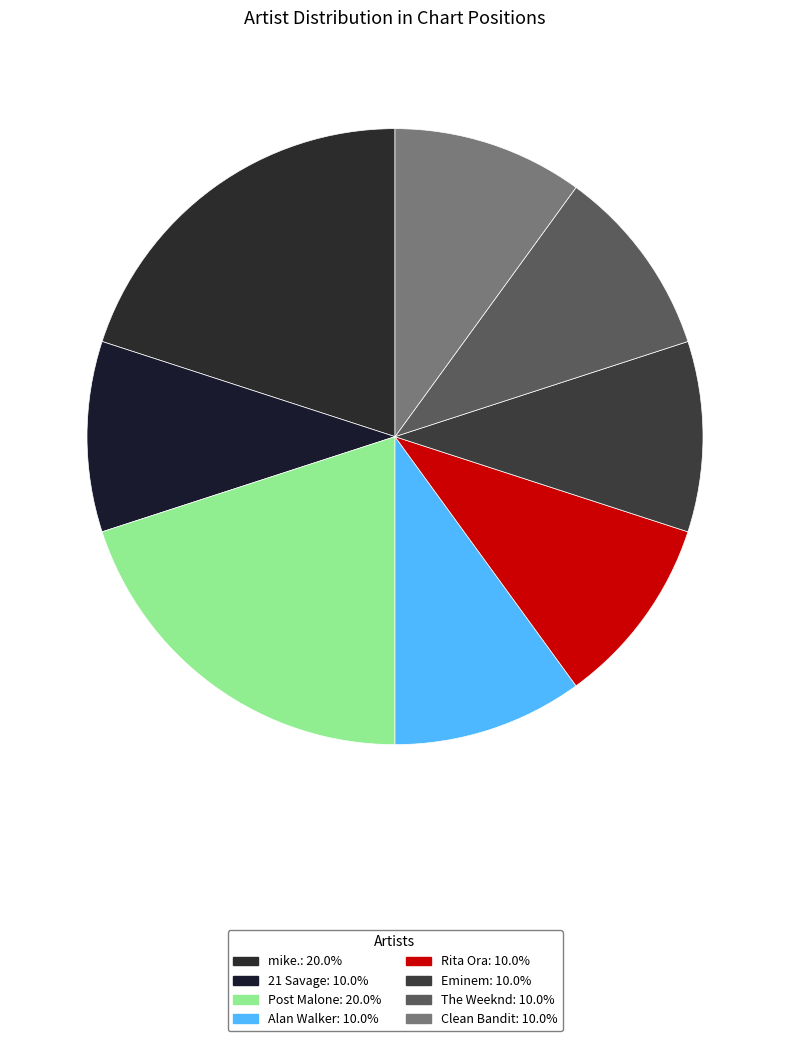

To the nearest percent, what is the difference between the largest and smallest slice percentages?

10%